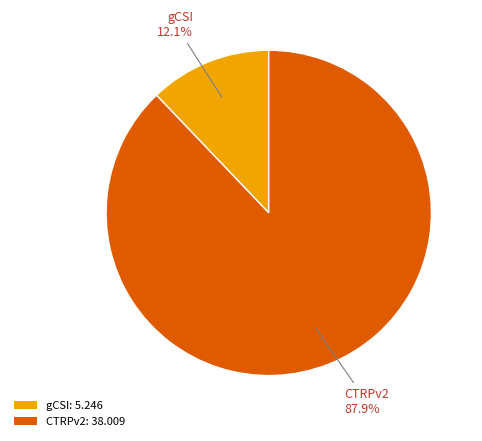

How many segments does this pie chart have?

2